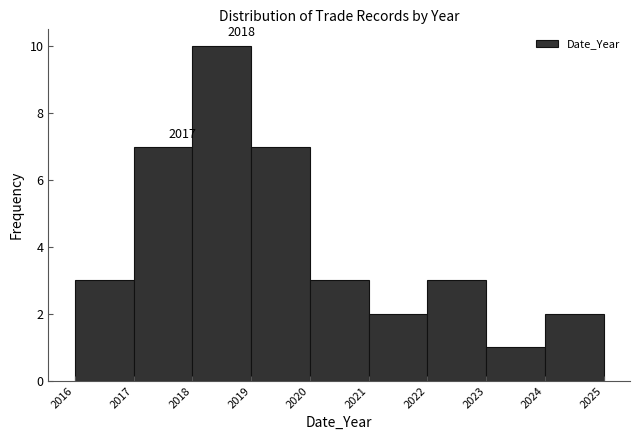

Over which range of the x-axis is the bar tallest?

2018 to 2019